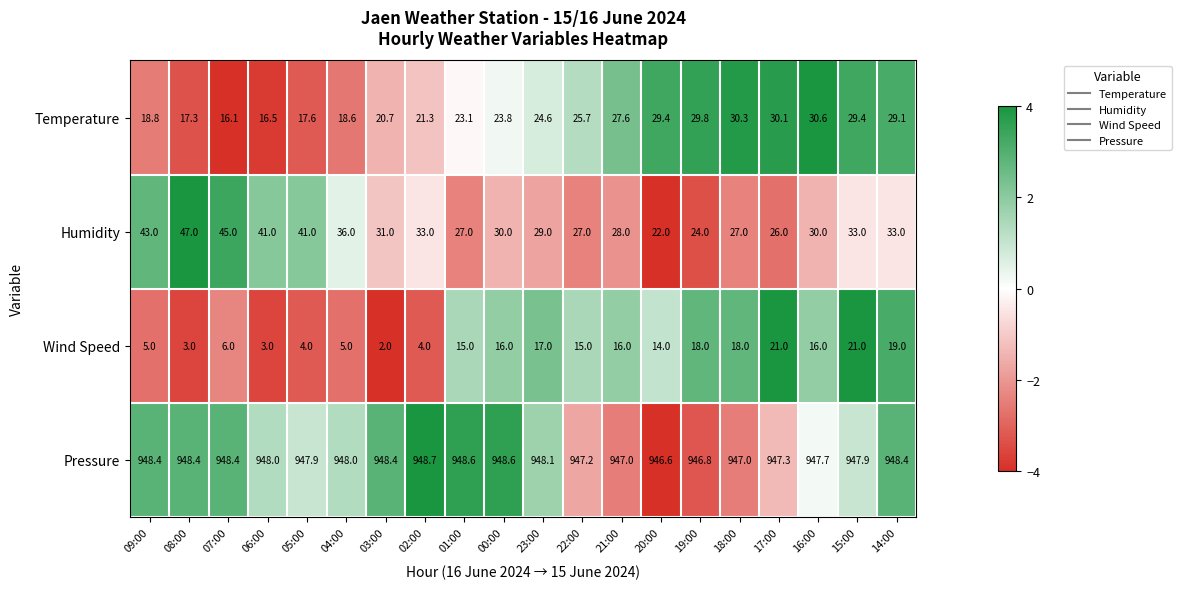

Which series has the largest total across all categories?

Pressure